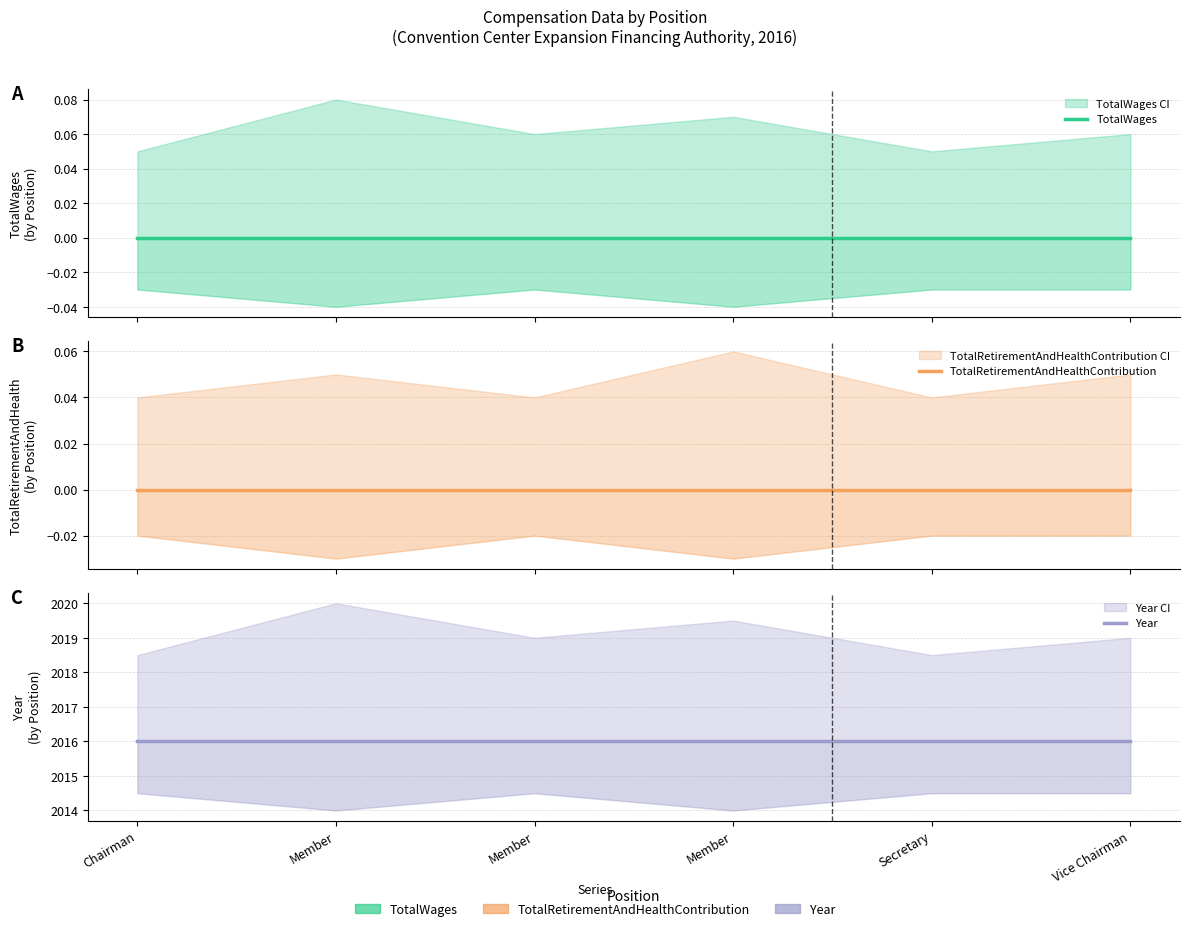

Is this an area chart (filled region under the line)?

No